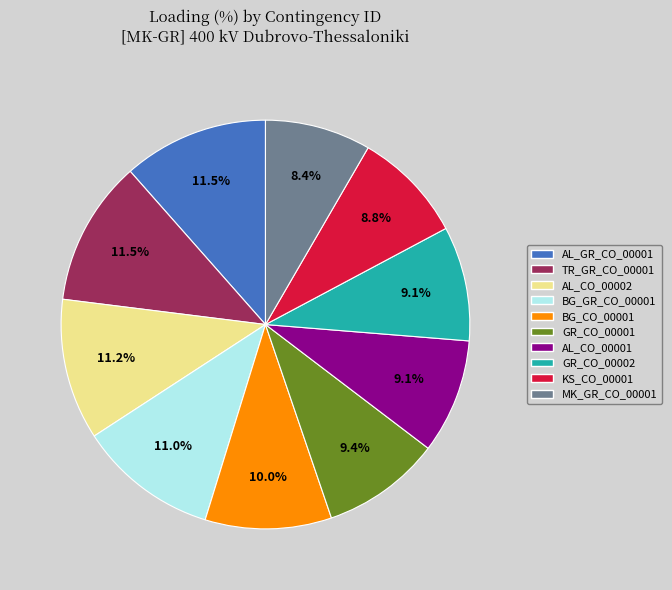

To the nearest percent, what is the average slice percentage?

10%